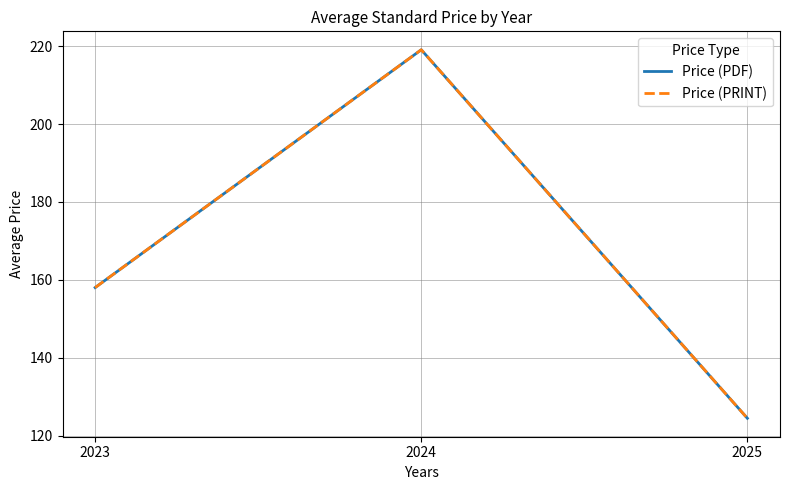

How many series are shown in this chart?

2